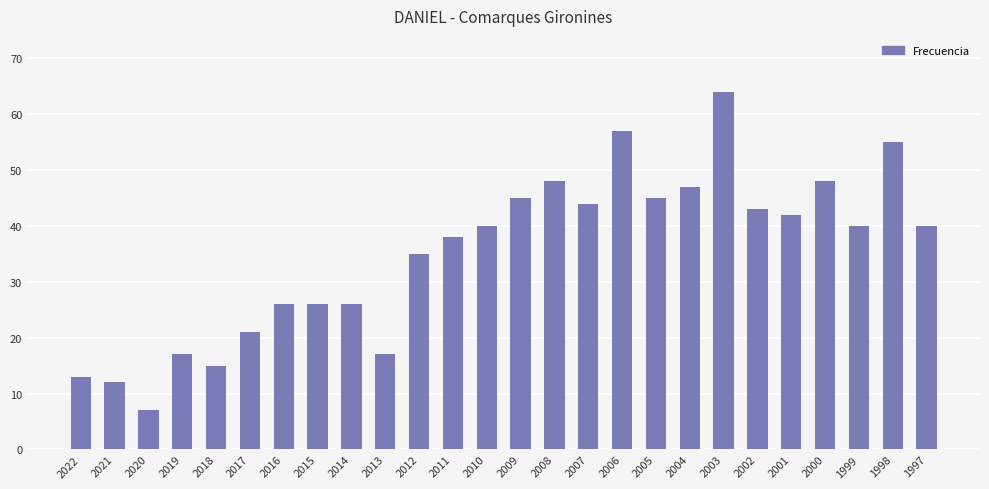

Approximately how many times larger is the value at 2009 compared to 2015?

1.7